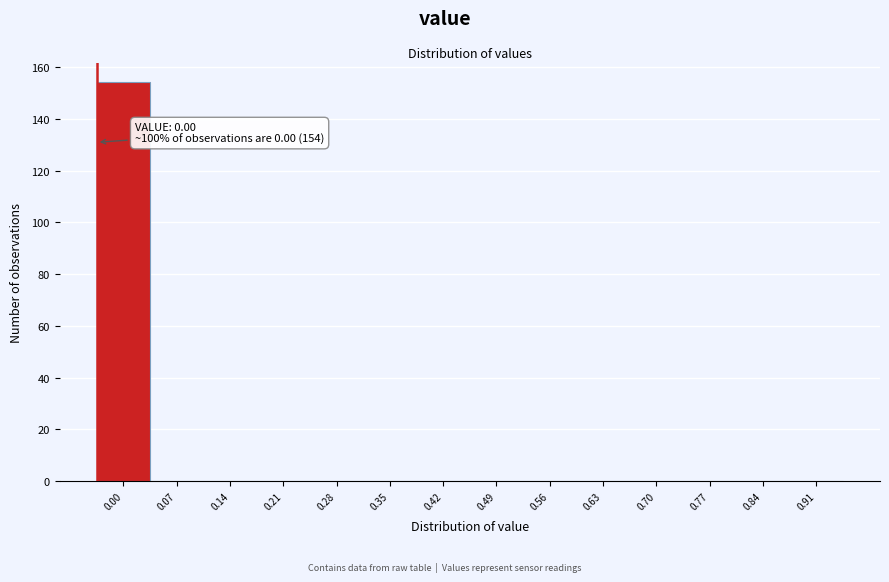

Reading left to right, transcribe all the data shown in this chart.

0.00=154	0.07=0	0.14=0	0.21=0	0.28=0	0.35=0	0.42=0	0.49=0	0.56=0	0.63=0	0.70=0	0.77=0	0.84=0	0.91=0